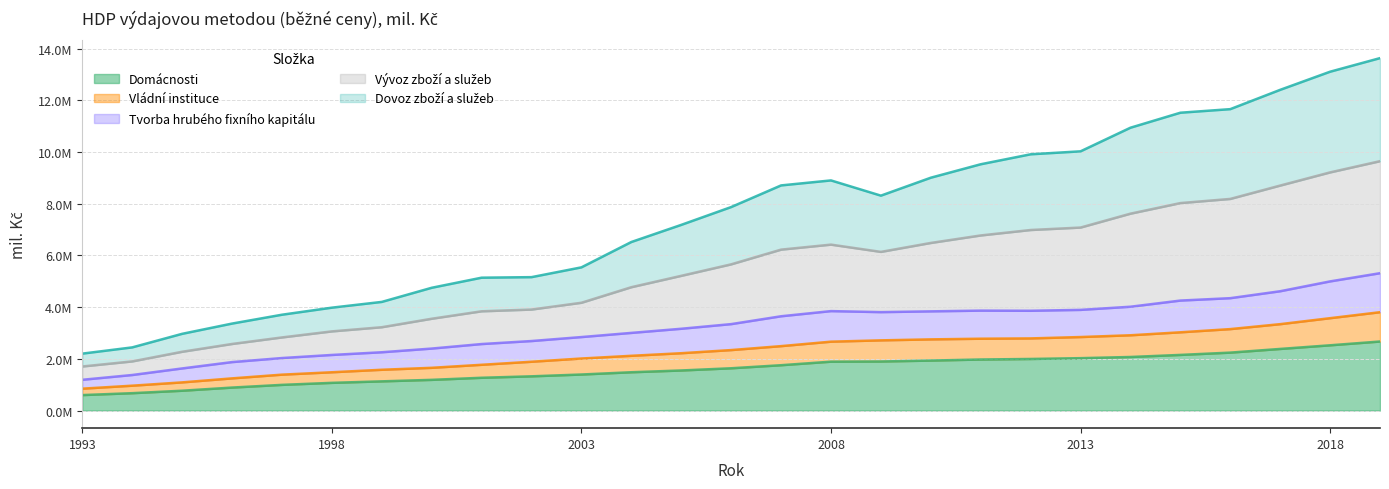

Where is the first local maximum for Tvorba hrubého fixního kapitálu?

2008